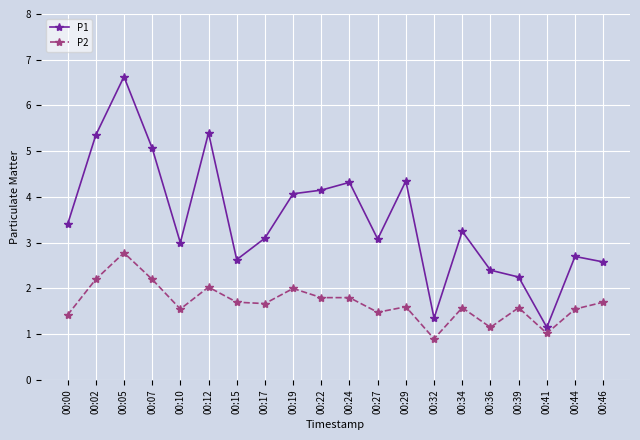

Which series has the largest range (max minus min)?

P1